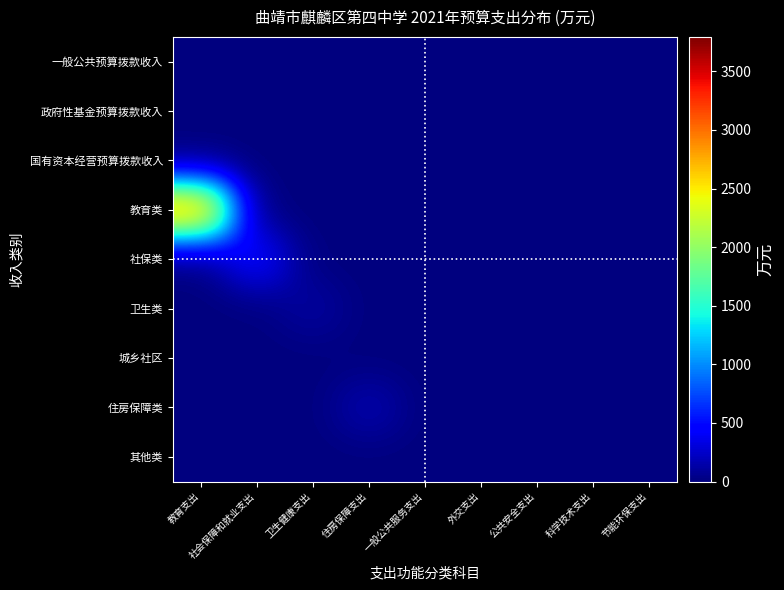

Which series has the largest total across all categories?

教育类